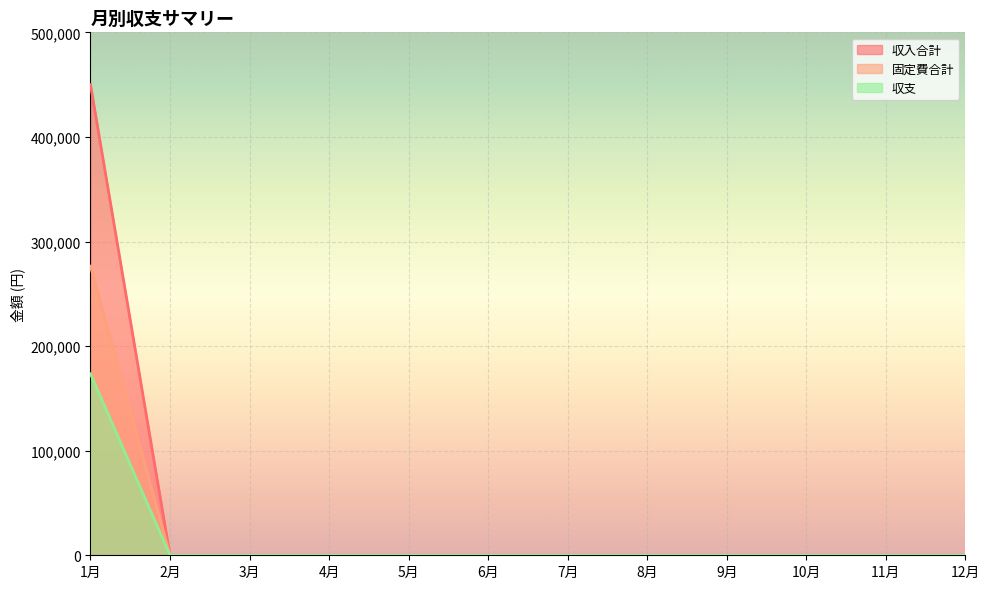

What is the maximum value for 収支?

173500